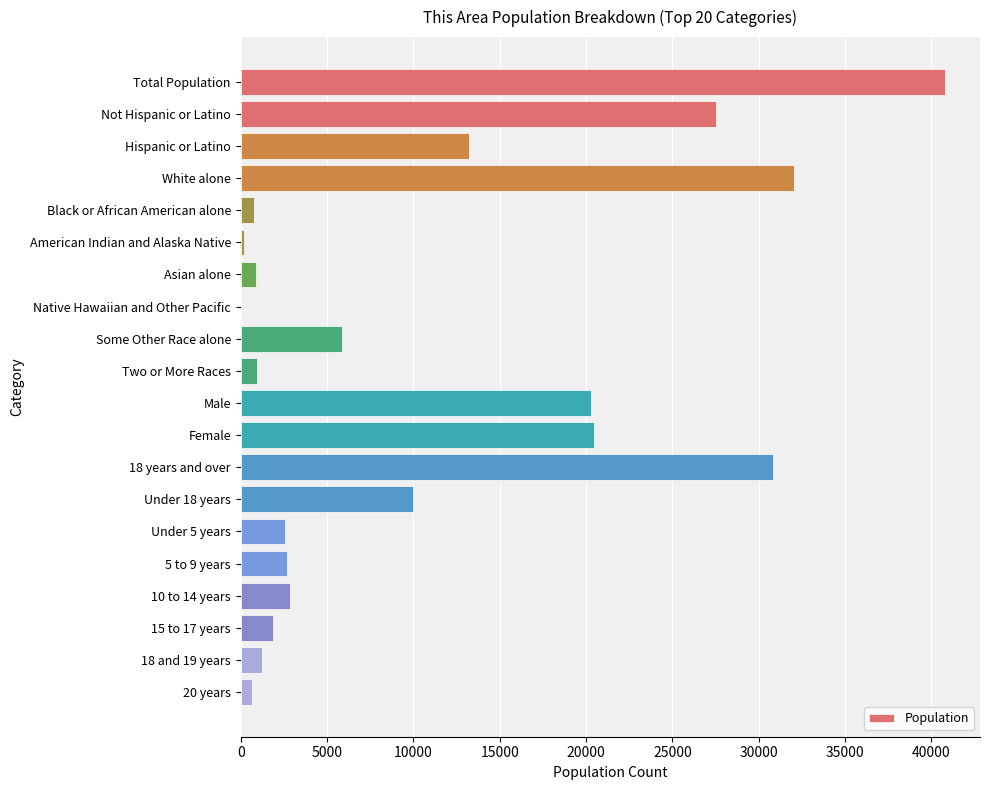

The value at White alone is 32056. True or false?

True